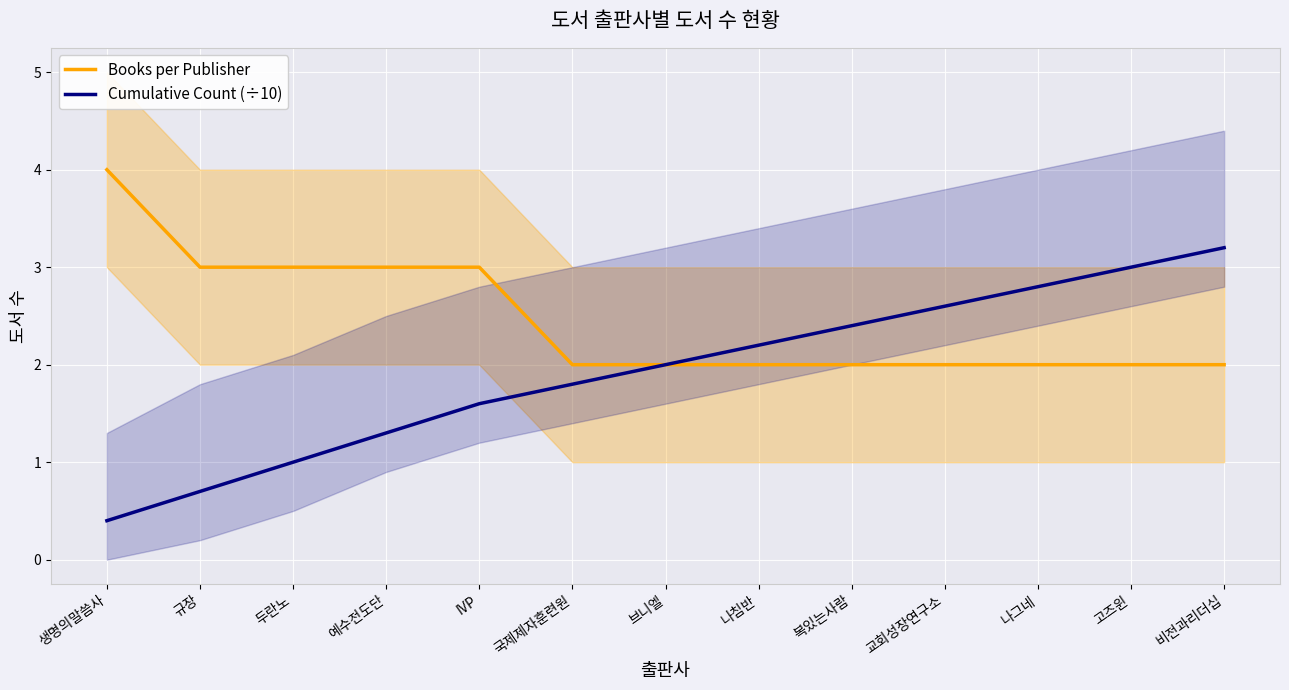

Count the Books per Publisher values in the range 2 to 3.

12